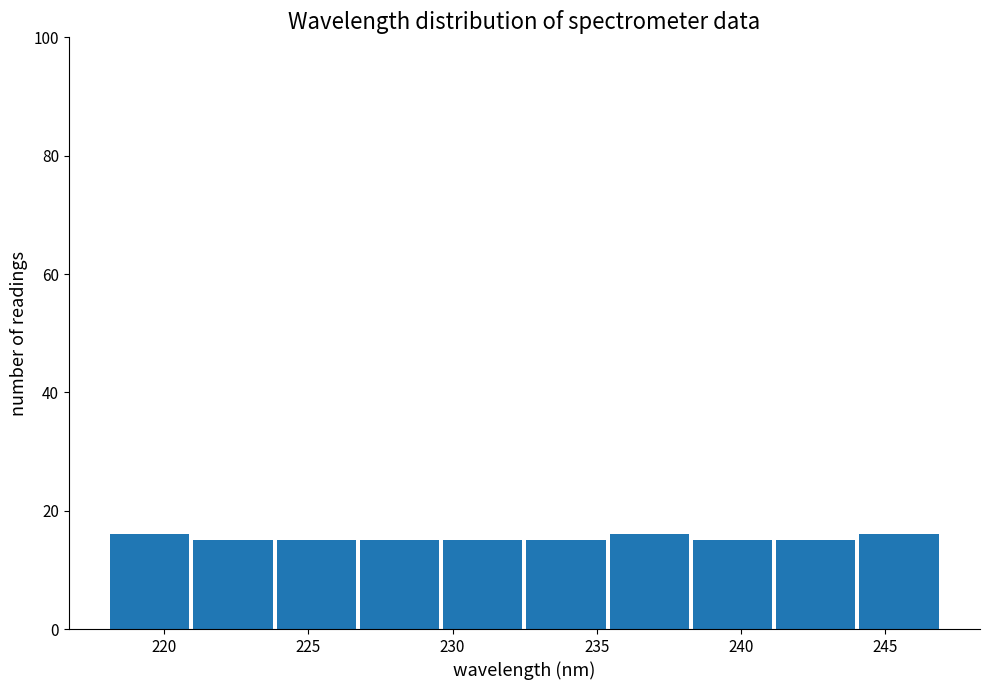

What is the height of the bar covering 221.0 to 224.0 on the x-axis? Neither the bar edges nor the heights are printed on the chart, so give them approximately, as read against the axes.

16